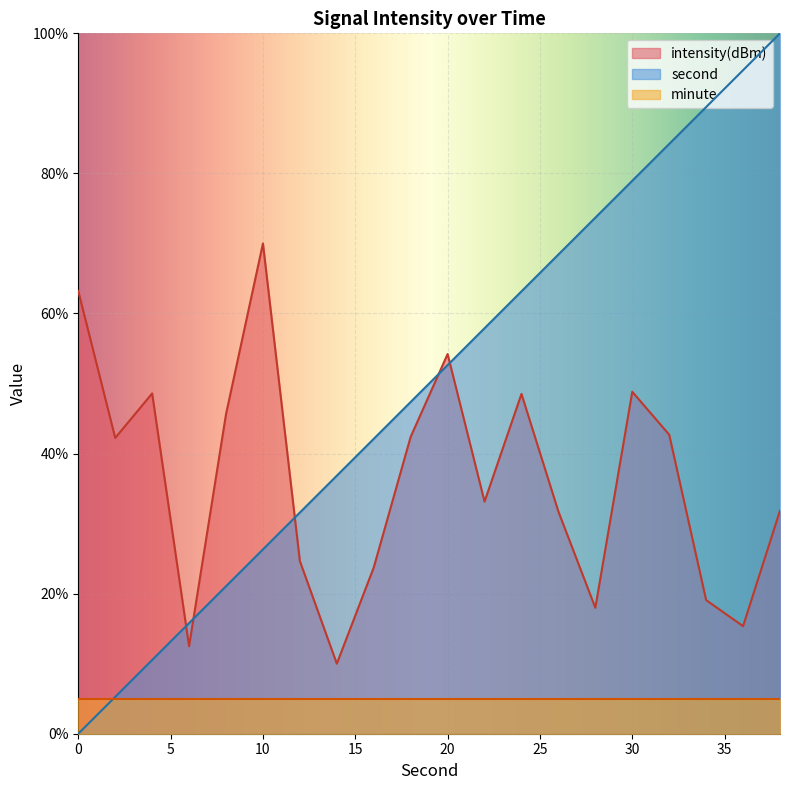

Which series has the largest total across all categories?

second